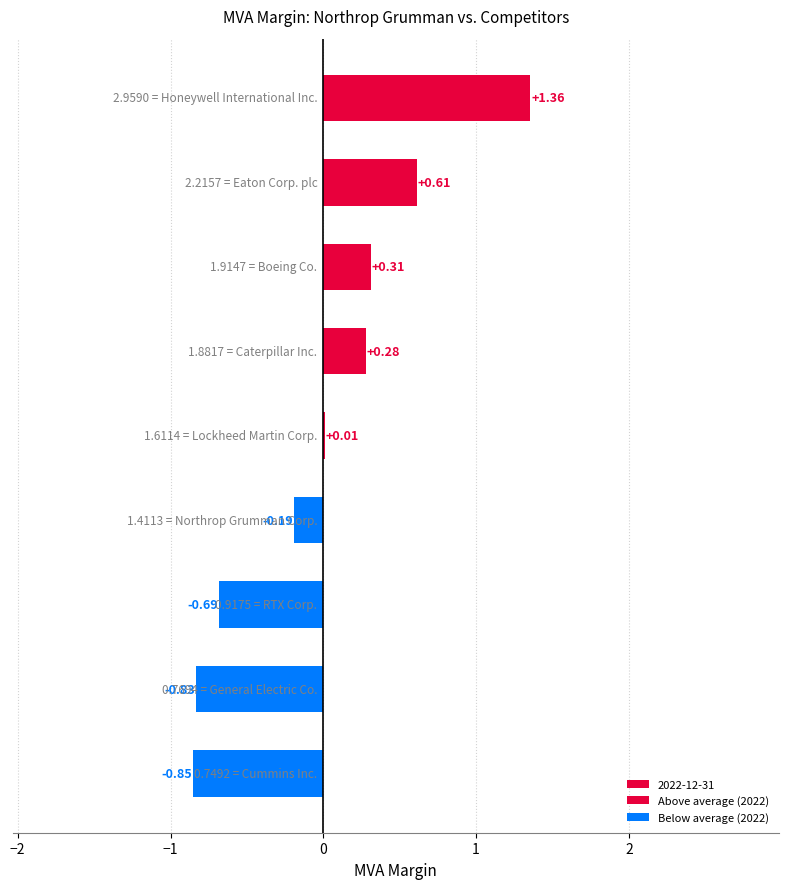

Are the bars horizontal?

Yes